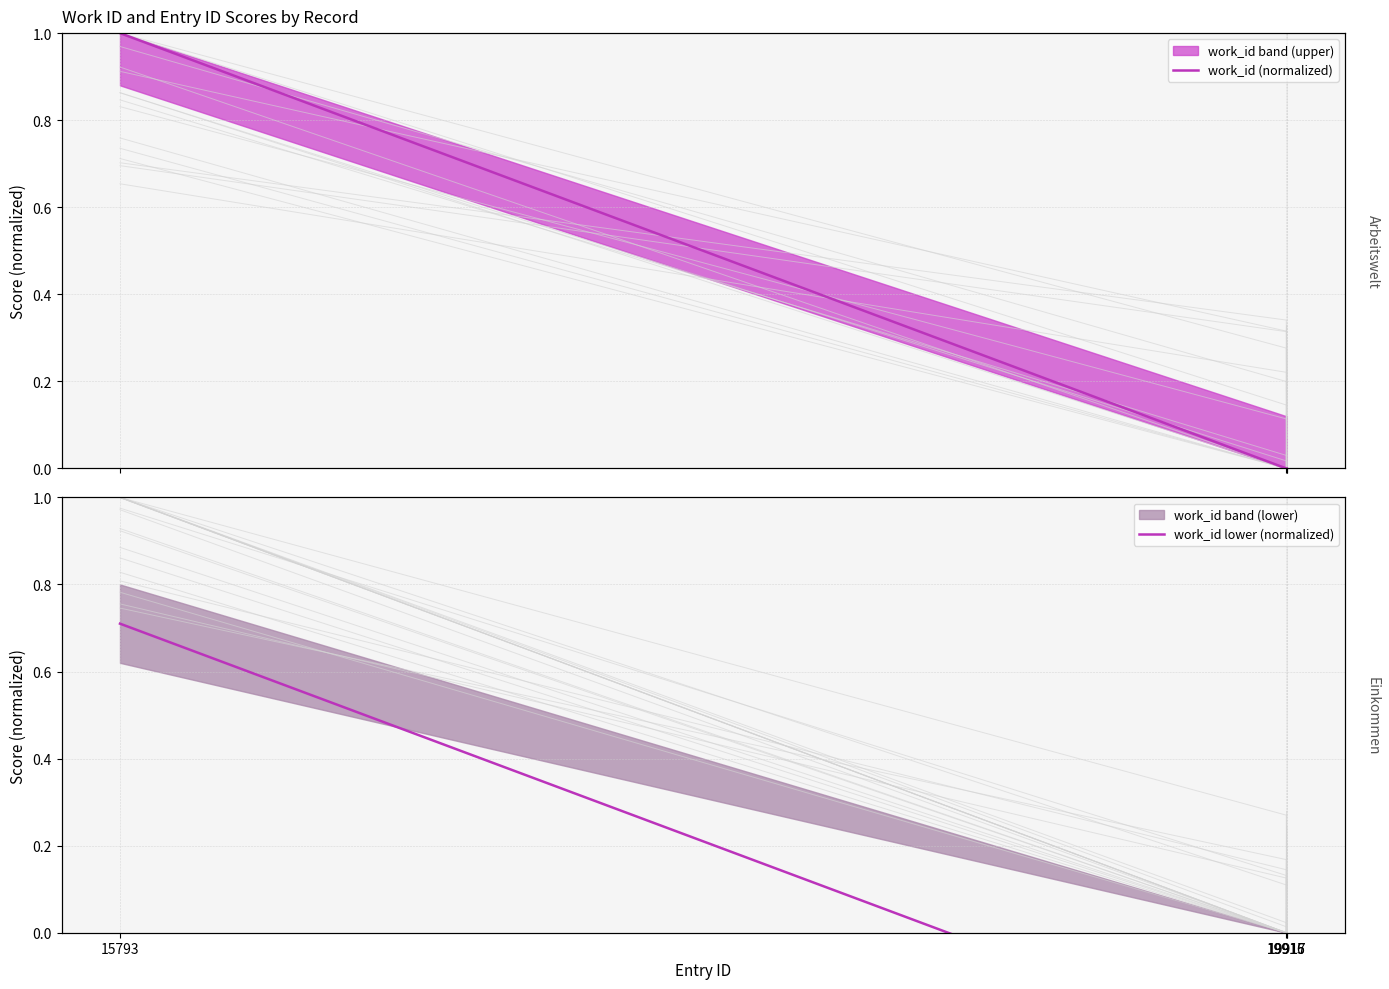

How many values in work_id lower (normalized) are below zero?

3